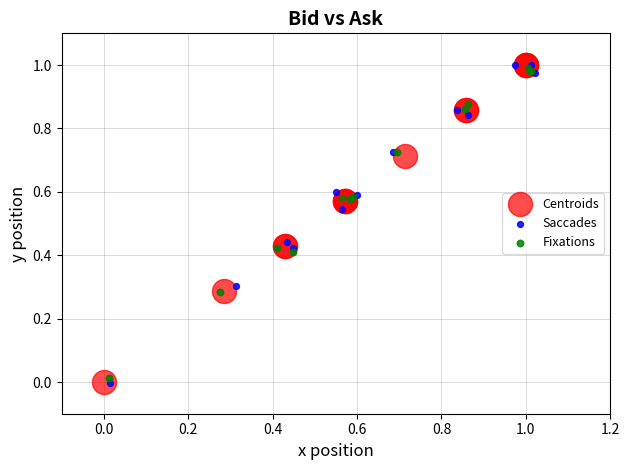

Which series has the largest Y range (max minus min)?

Saccades